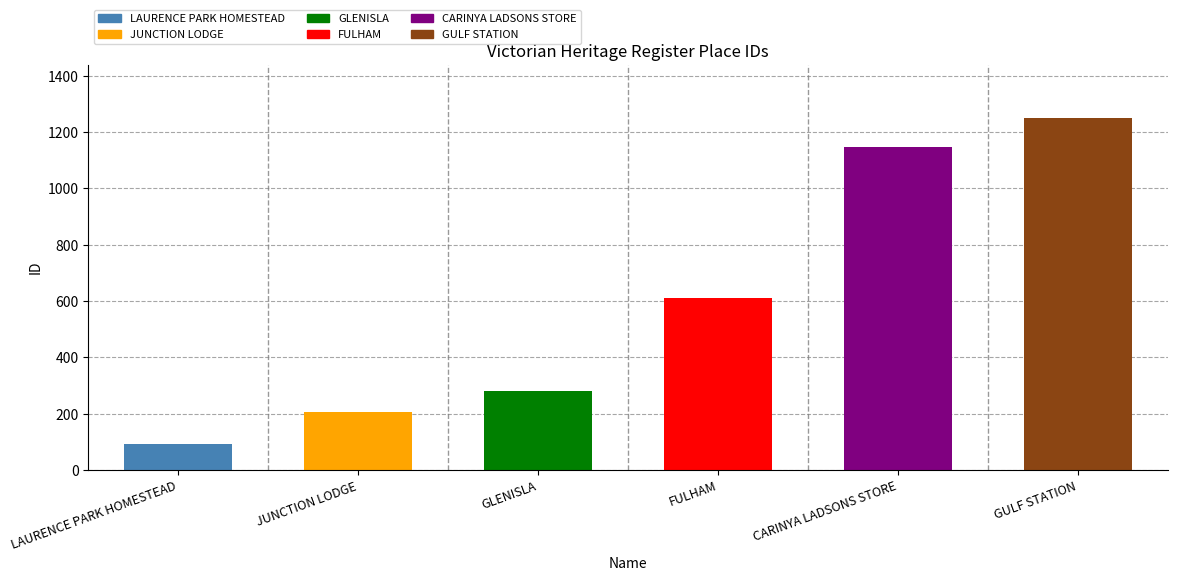

How many data points are less than 609?

3